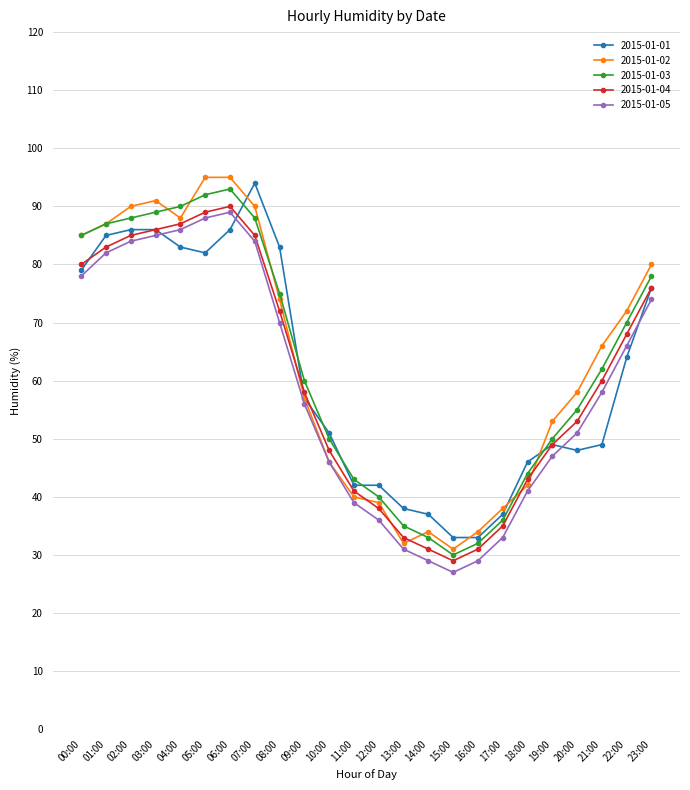

After their last crossing, which series has the higher values: 2015-01-04 or 2015-01-02?

2015-01-02